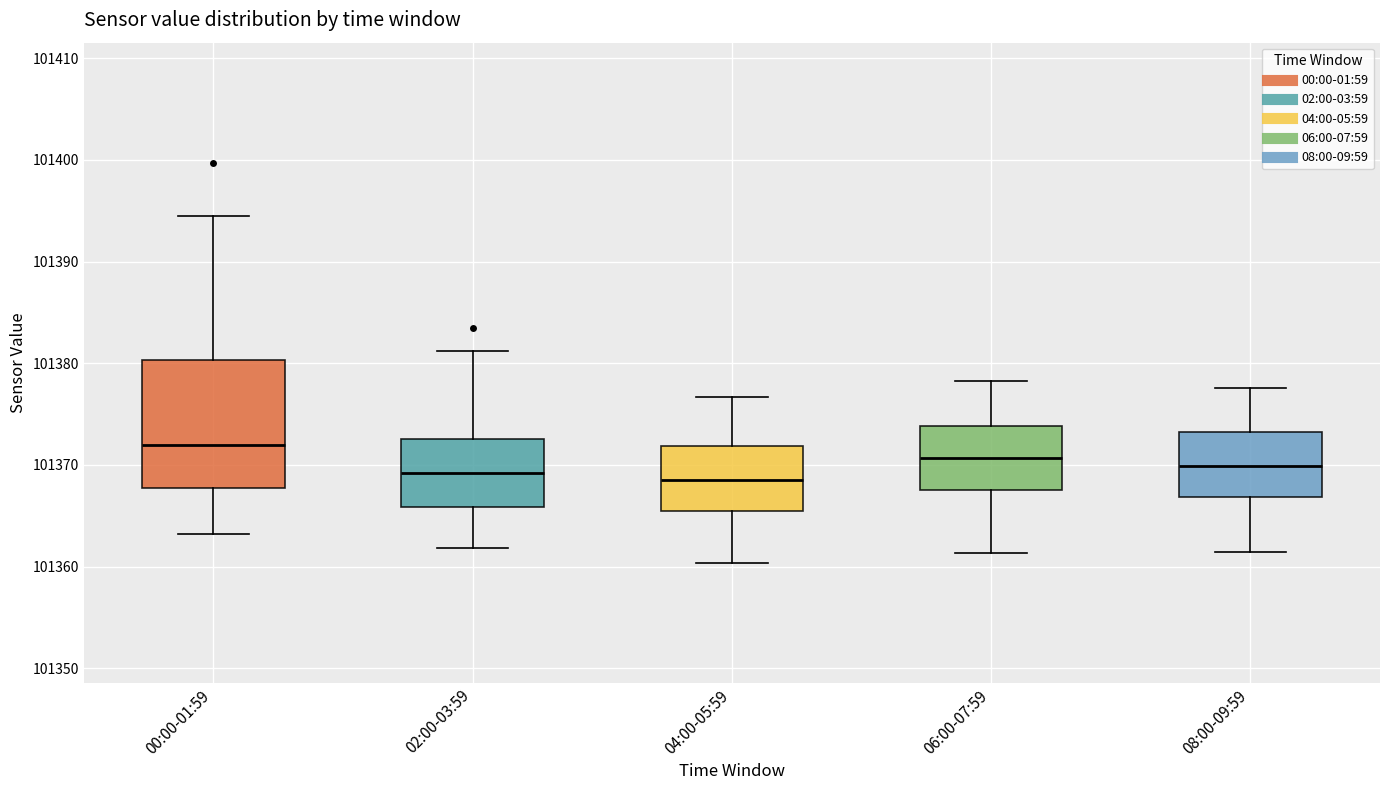

Reading left to right, read every box against the y-axis: the position of its median line, the range the box covers, and the ends of its whiskers. The values are not printed on the chart, so give them approximately, as read against the axis.

00:00-01:59: median 101372, box 101368 to 101380, whiskers 101363 to 101395
02:00-03:59: median 101369, box 101366 to 101373, whiskers 101362 to 101381
04:00-05:59: median 101369, box 101366 to 101372, whiskers 101360 to 101377
06:00-07:59: median 101371, box 101368 to 101374, whiskers 101361 to 101378
08:00-09:59: median 101370, box 101367 to 101373, whiskers 101361 to 101378